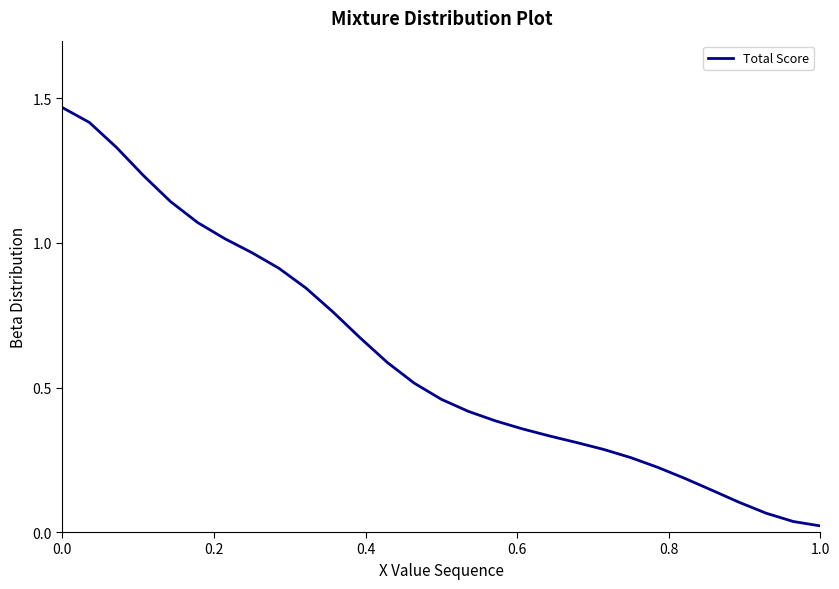

What is the difference between the maximum and minimum values?

1.4